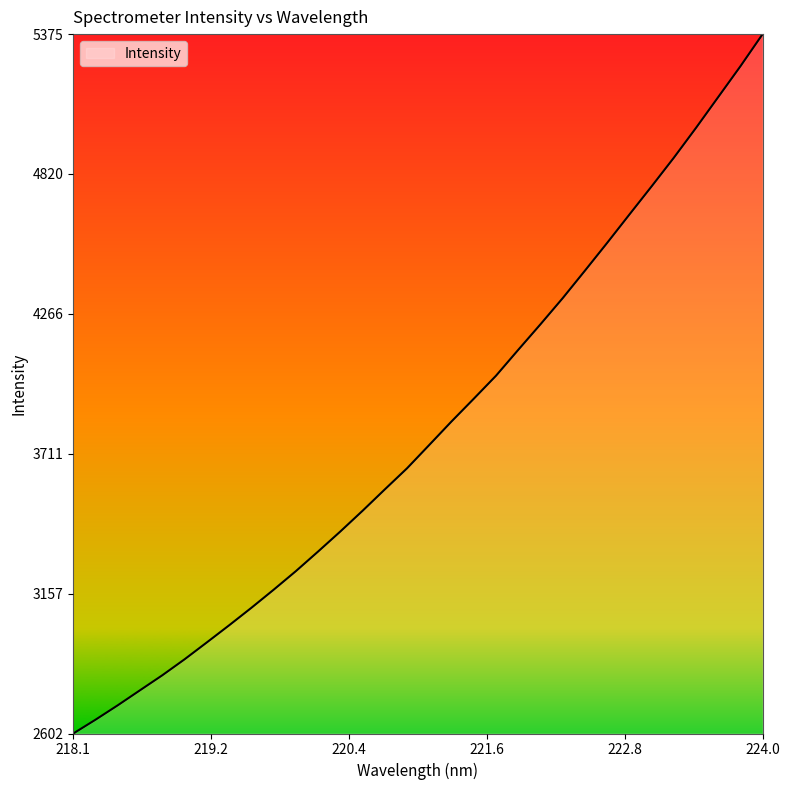

Count the number of categories in the chart.

32